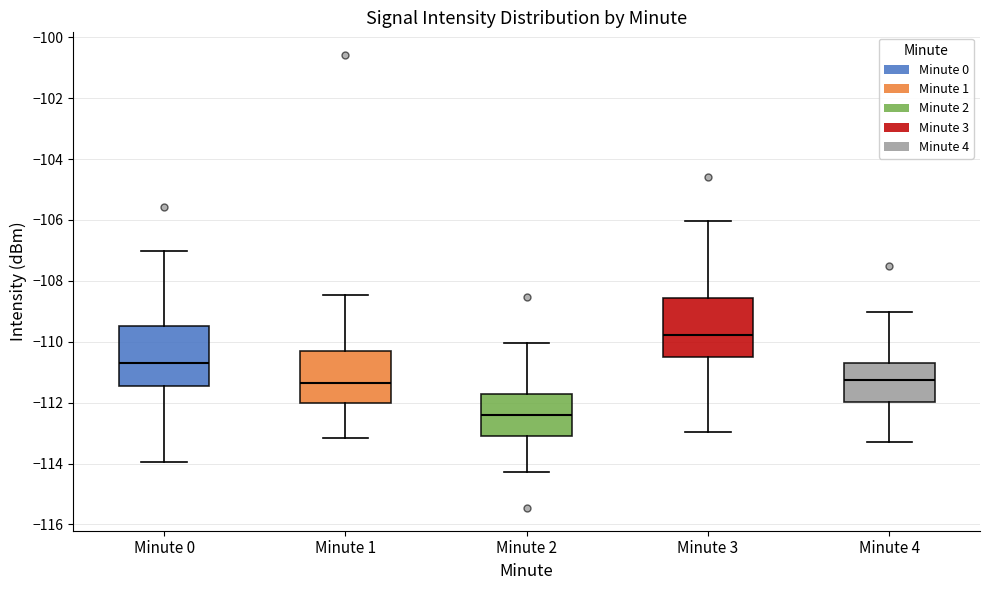

Reading left to right, transcribe this box plot: for each box, give where its median line is, the range the box spans, and where its two whiskers end, as read against the y-axis. The values are not printed on the chart, so give them approximately, as read against the axis.

Minute 0: median -110.6, box -111.4 to -109.4, whiskers -114.0 to -107.0
Minute 1: median -111.4, box -112.0 to -110.4, whiskers -113.2 to -108.4
Minute 2: median -112.4, box -113.0 to -111.8, whiskers -114.2 to -110.0
Minute 3: median -109.8, box -110.4 to -108.6, whiskers -113.0 to -106.0
Minute 4: median -111.2, box -112.0 to -110.8, whiskers -113.2 to -109.0